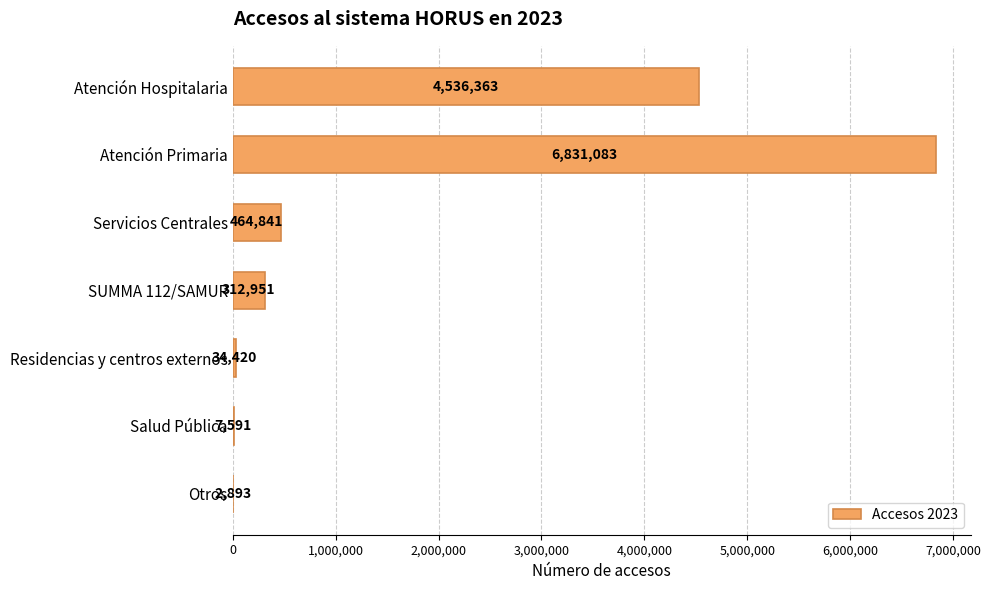

The value at Atención Hospitalaria is 2940773. True or false?

False